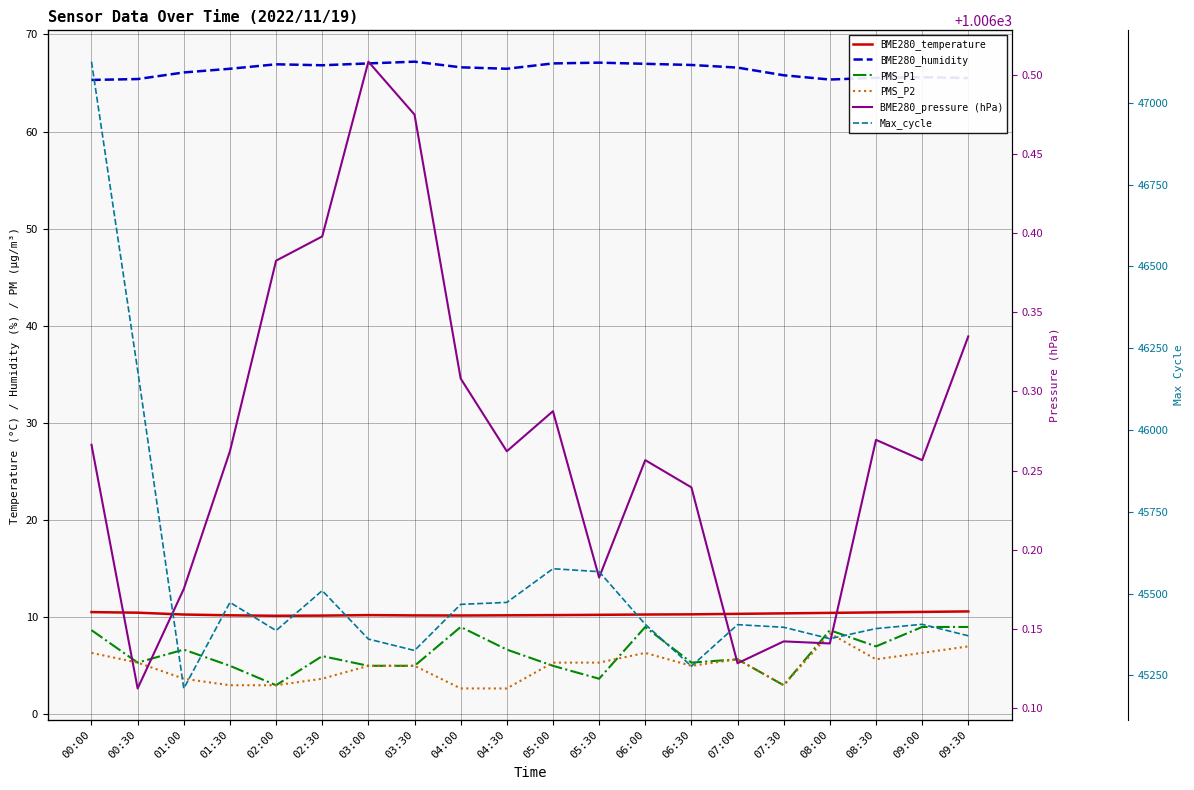

What is the sum of all BME280_pressure (hPa) values?

20125.4